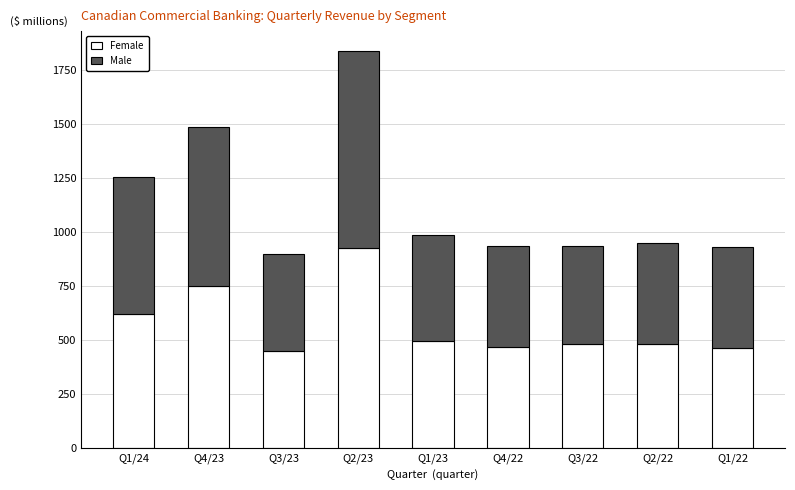

What is the highest value of the Female series?

925